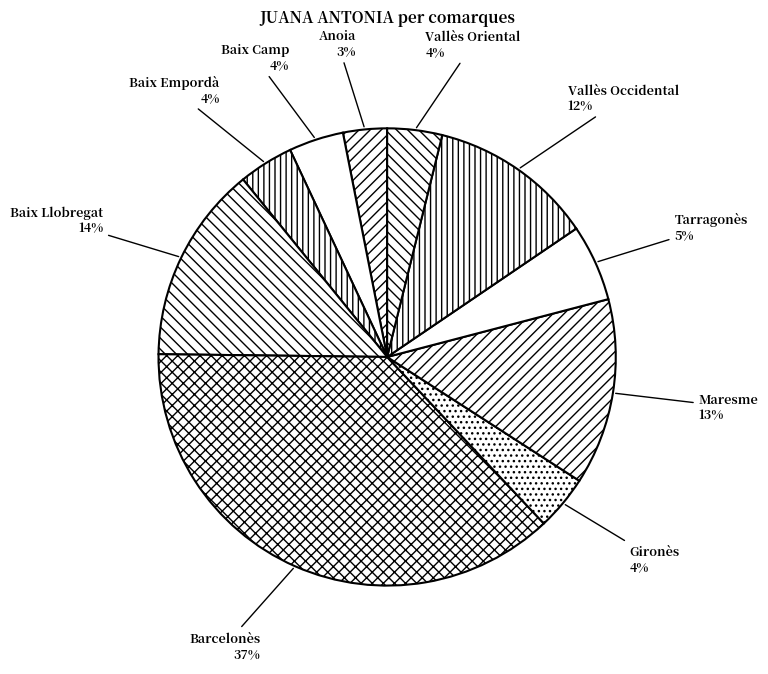

Is Anoia the majority of the pie?

No